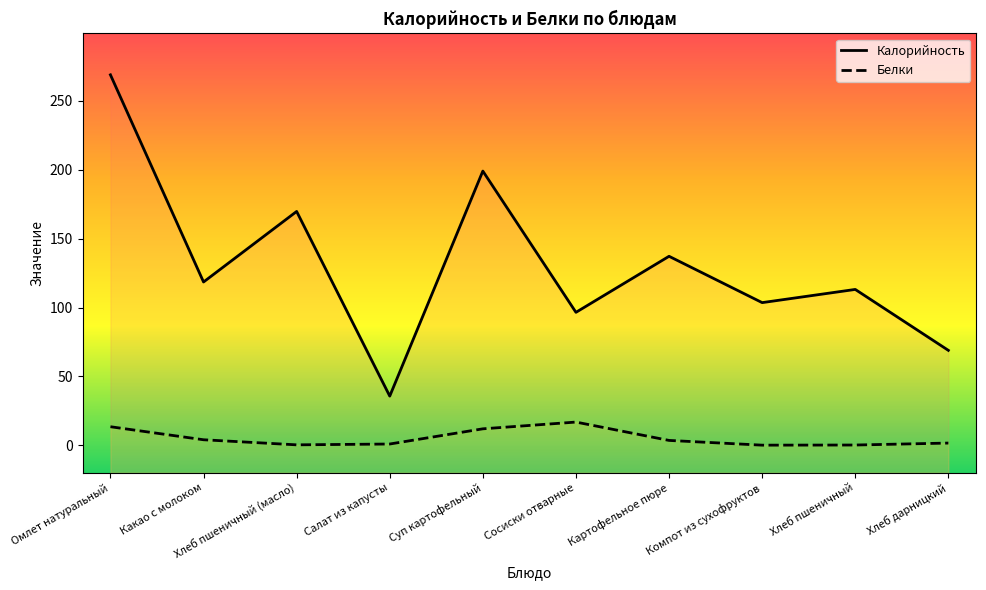

Is it true that Белки equals 0.2 at Салат из капусты?

False